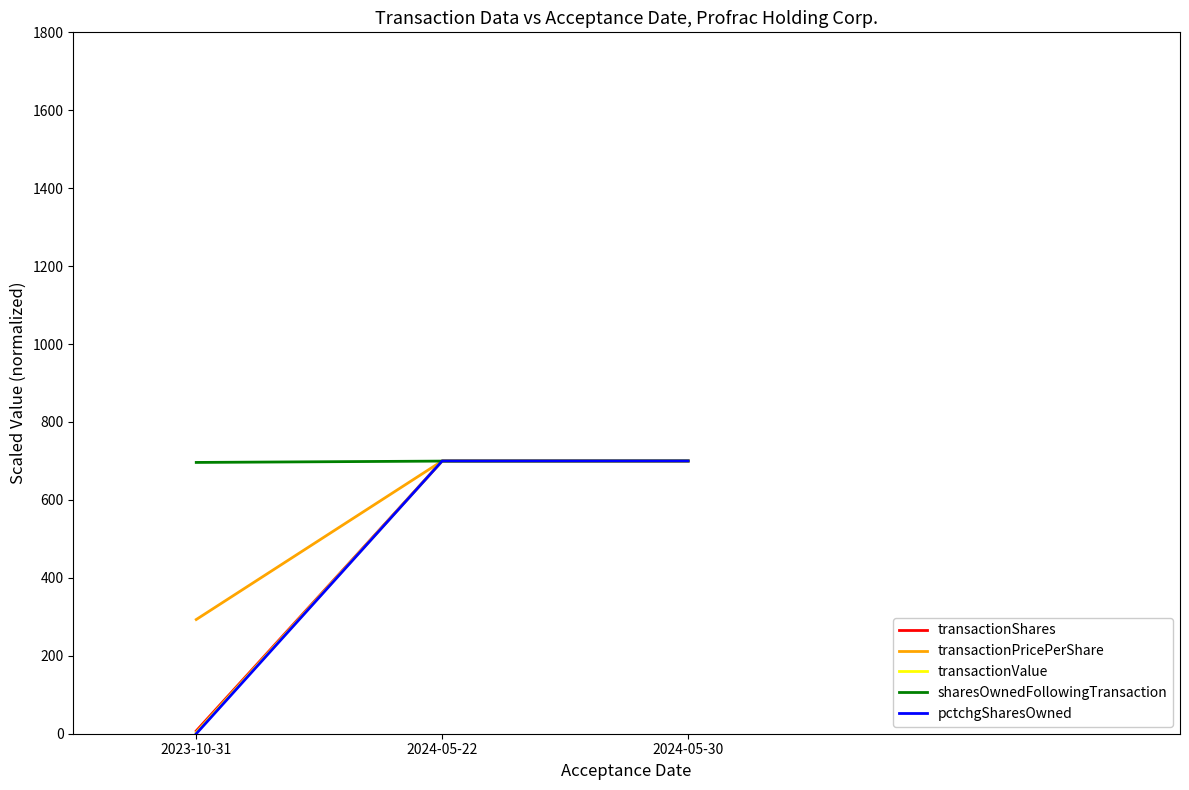

Which series has the largest total across all categories?

sharesOwnedFollowingTransaction